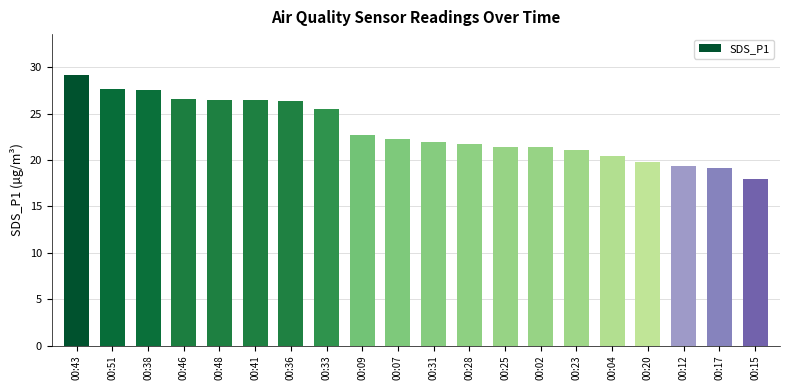

Does the chart contain stacked bars?

No